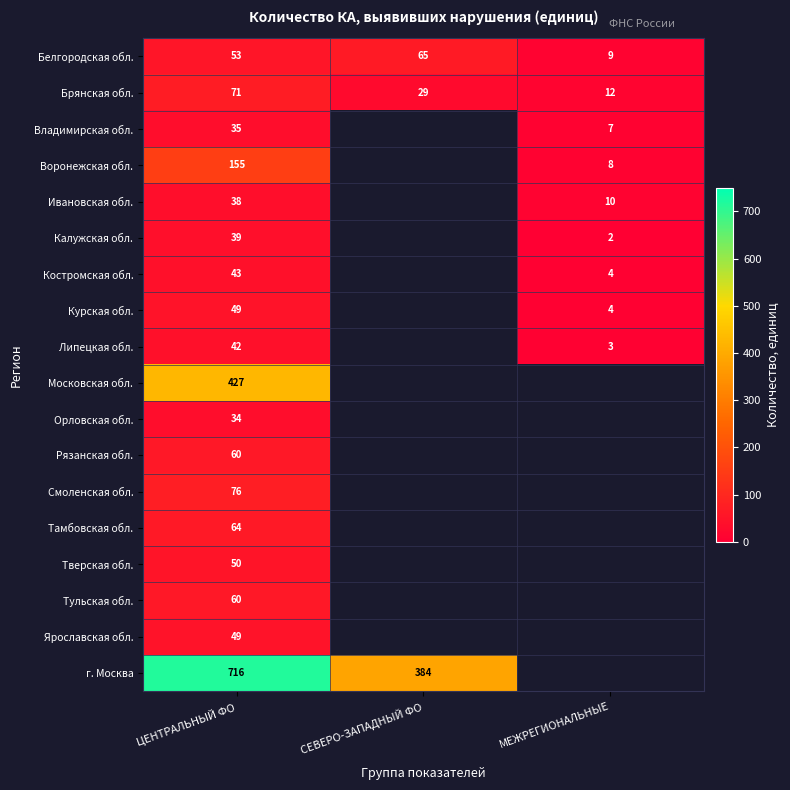

What is the total value across all series at ЦЕНТРАЛЬНЫЙ ФО?

2061